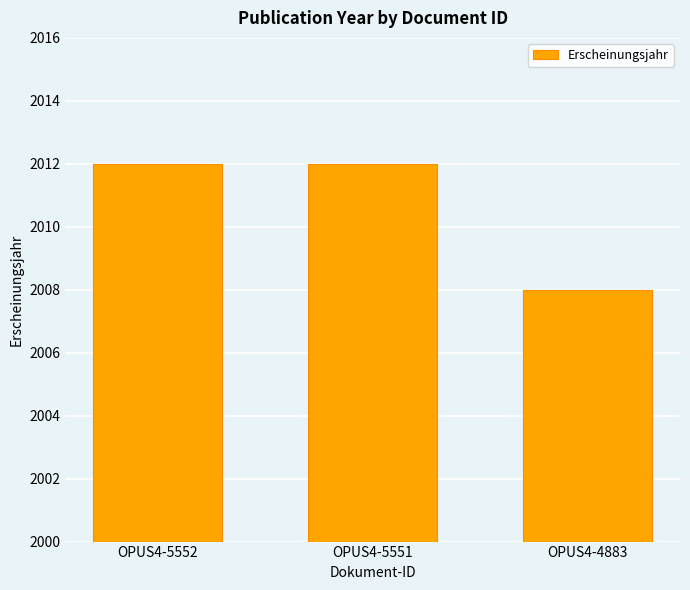

Reading left to right, extract all data points from this chart.

2012	2012	2008